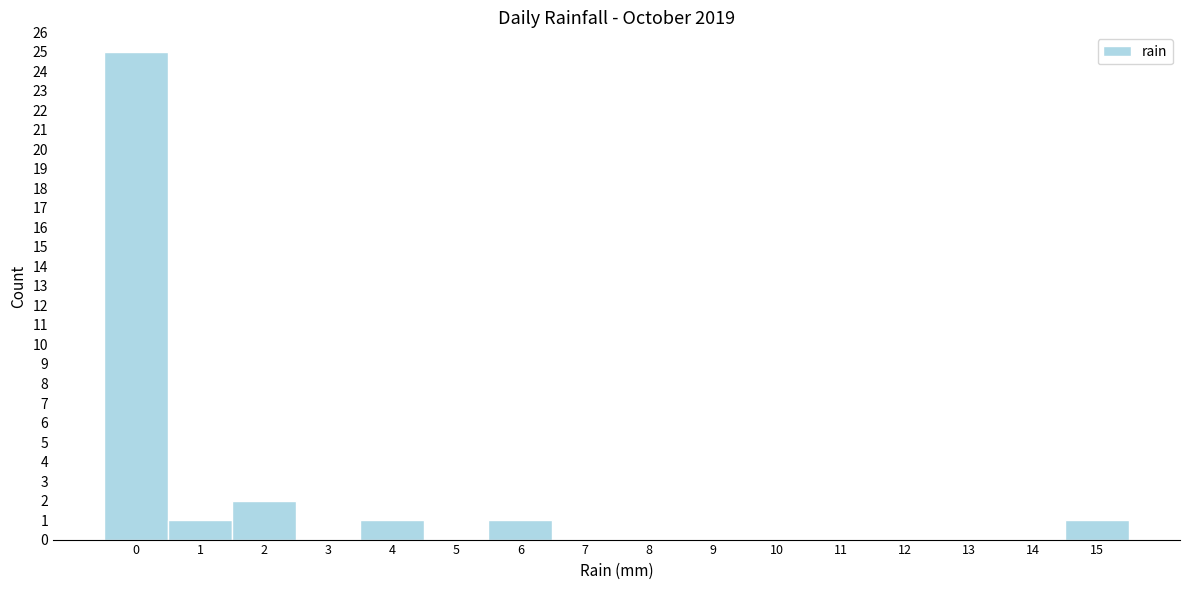

Reading left to right, extract all data points from this chart.

0=25	1=1	2=2	3=0	4=1	5=0	6=1	7=0	8=0	9=0	10=0	11=0	12=0	13=0	14=0	15=1